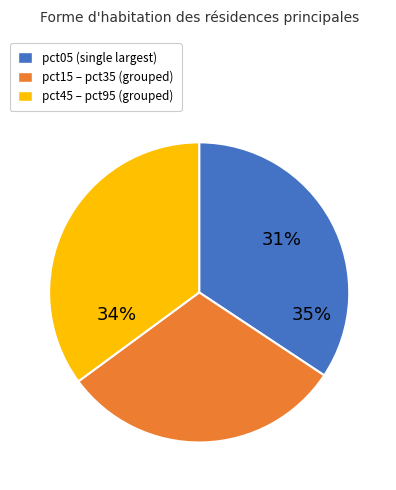

Is it true that pct35 is 1% of the pie?

False